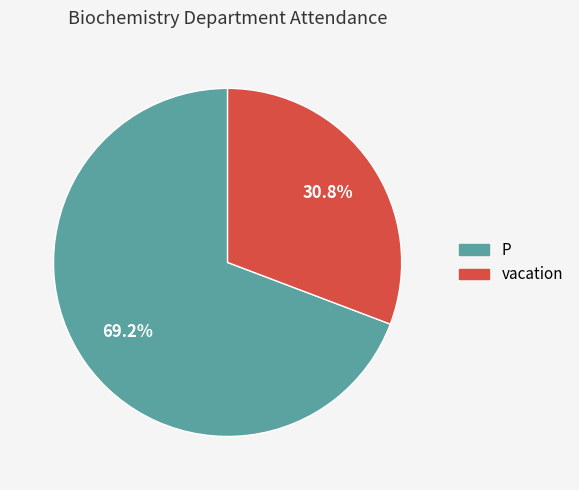

What is the total percentage of vacation and P?

100.0%